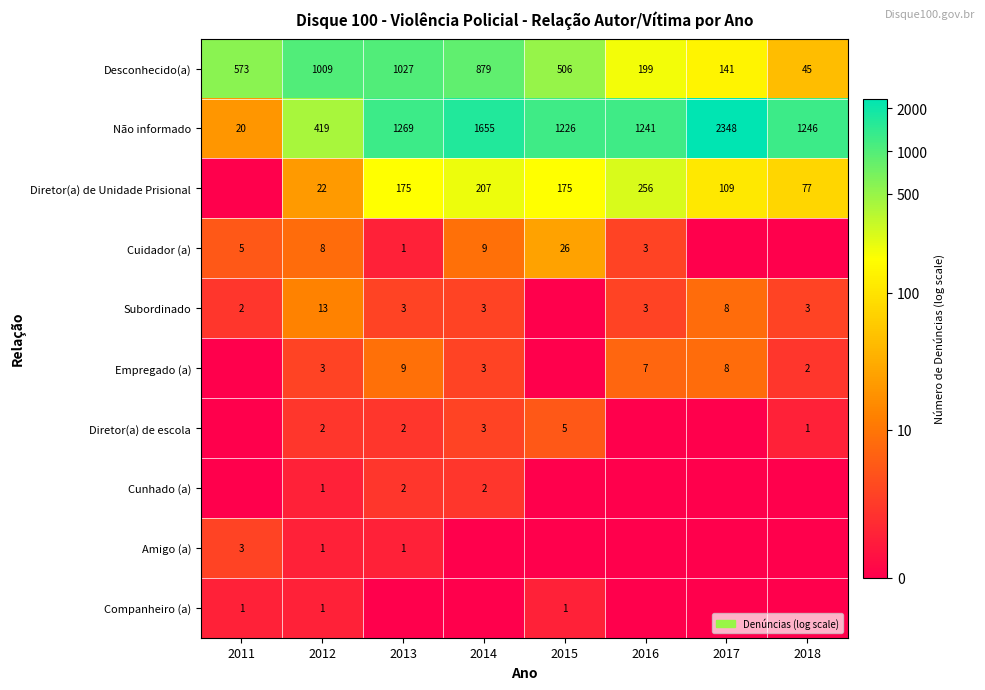

How many series are shown in this chart?

10